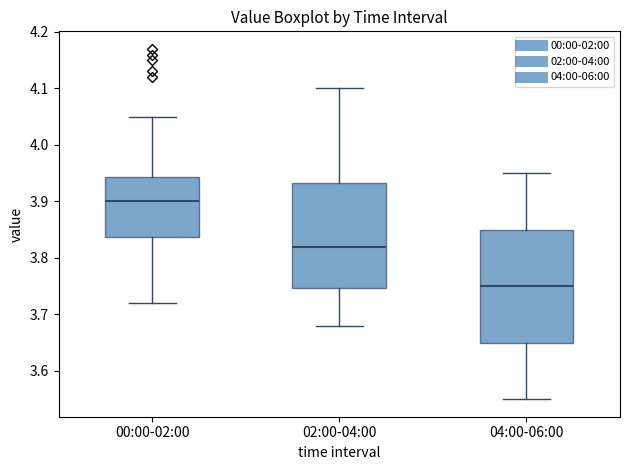

Which box is the tallest, from its lower edge to its upper edge?

04:00-06:00